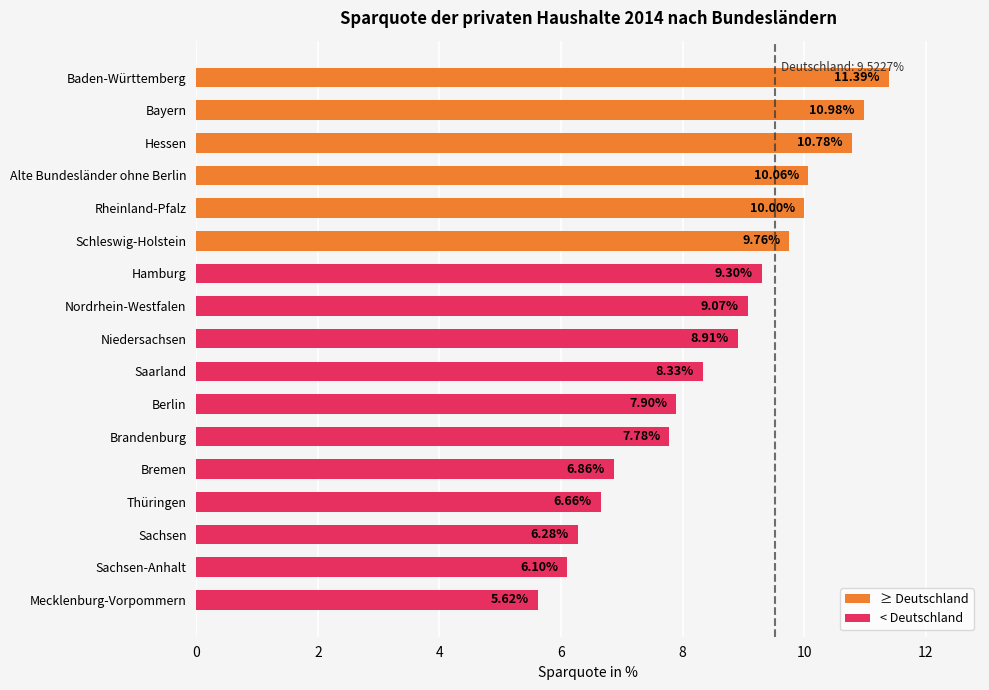

What is the difference between the maximum and minimum values?

5.8